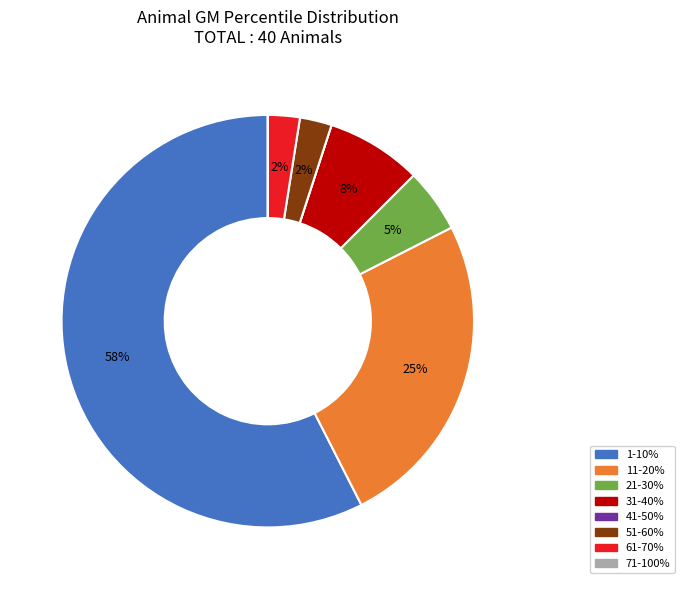

Is there a majority slice in this chart?

Yes